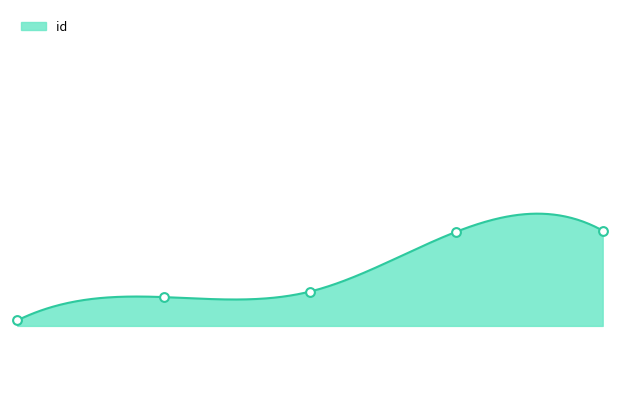

Between 2.0 and 1.0, which is larger?

2.0